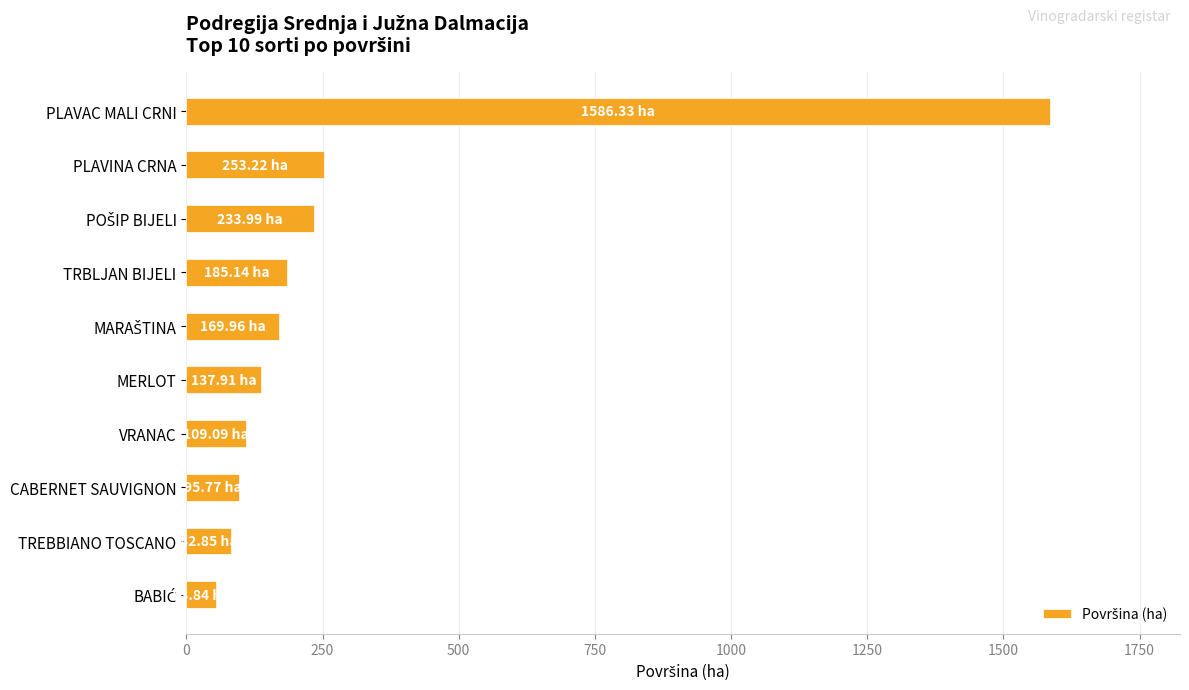

Which has a higher value, TRBLJAN BIJELI or MERLOT?

TRBLJAN BIJELI